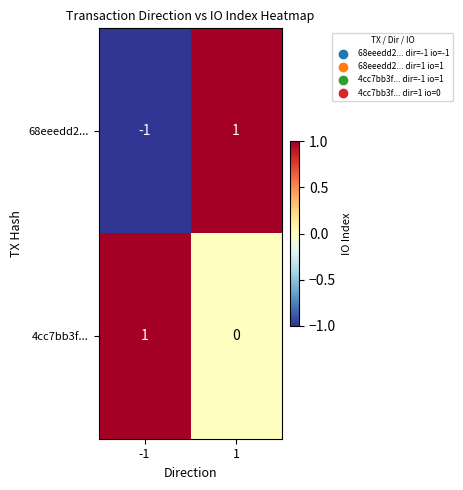

List the series in order of their overall mean, highest first.

4cc7bb3f..., 68eeedd2...